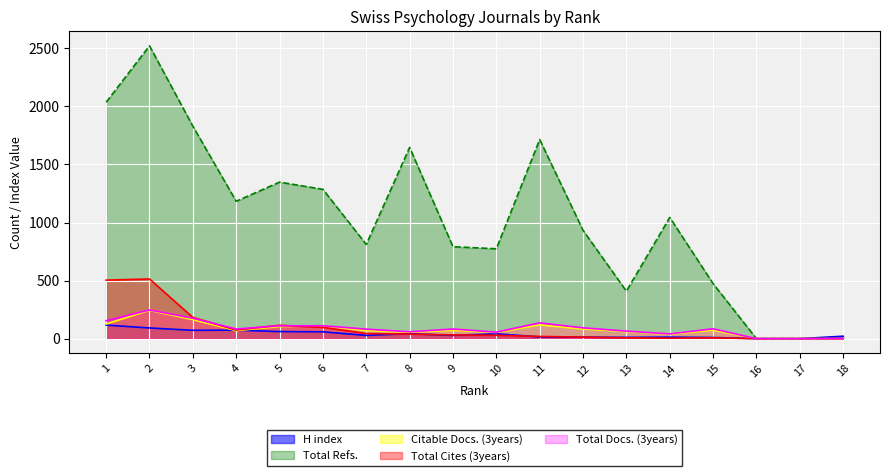

What is the value of the Total Refs. point at the 9th from the left?

792